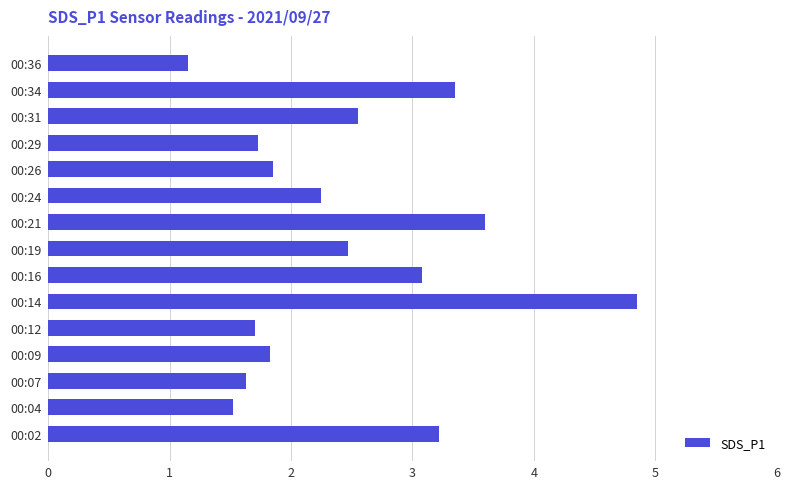

Where is the data nearest to the value 3?

00:16